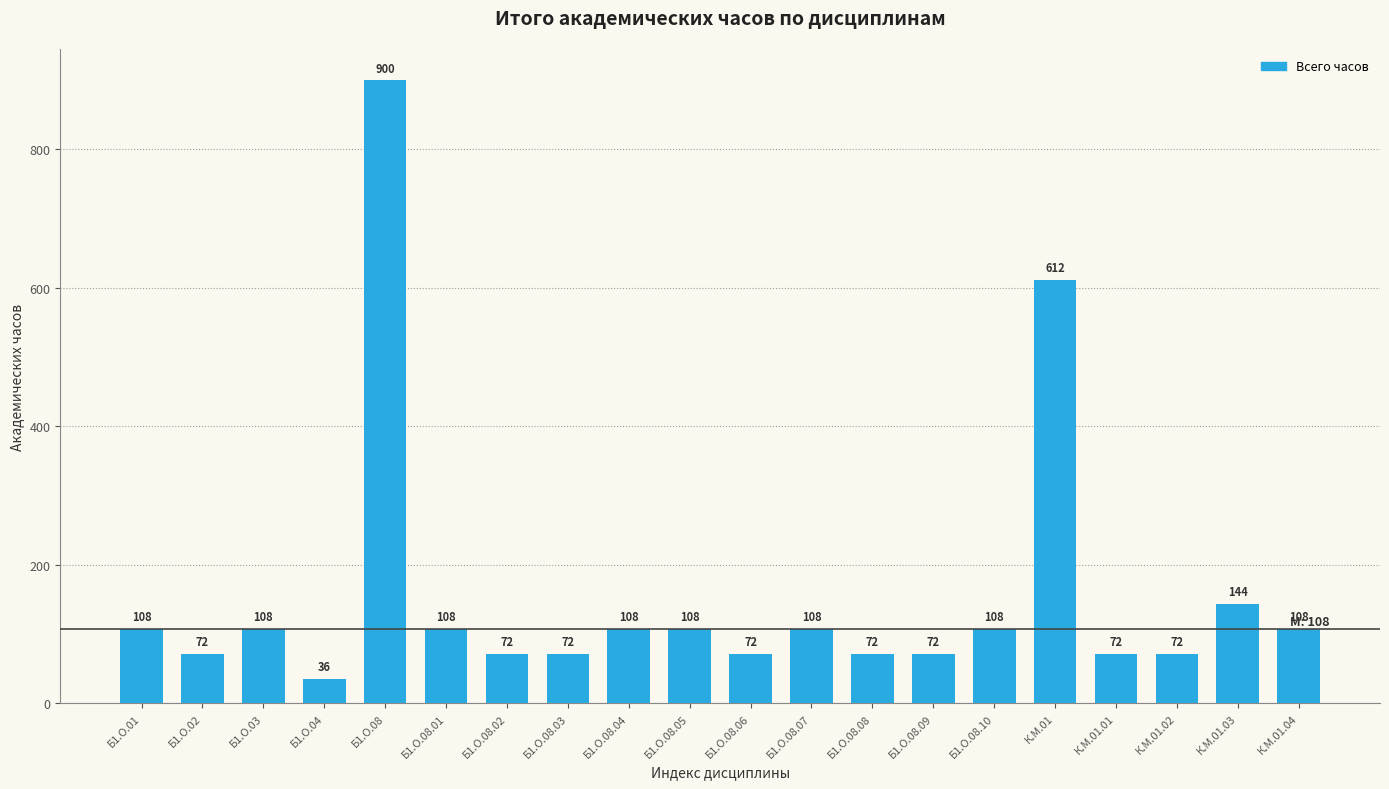

What is the approximate value at Б1.О.08.01?

108